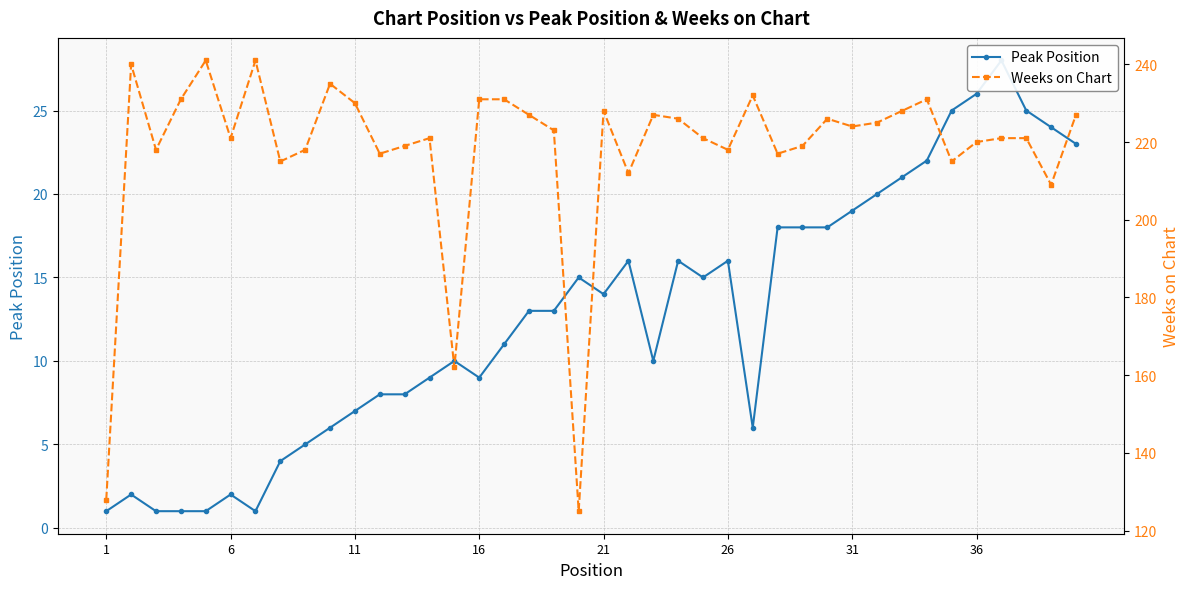

List the series in order of their overall mean, lowest first.

Peak Position, Weeks on Chart